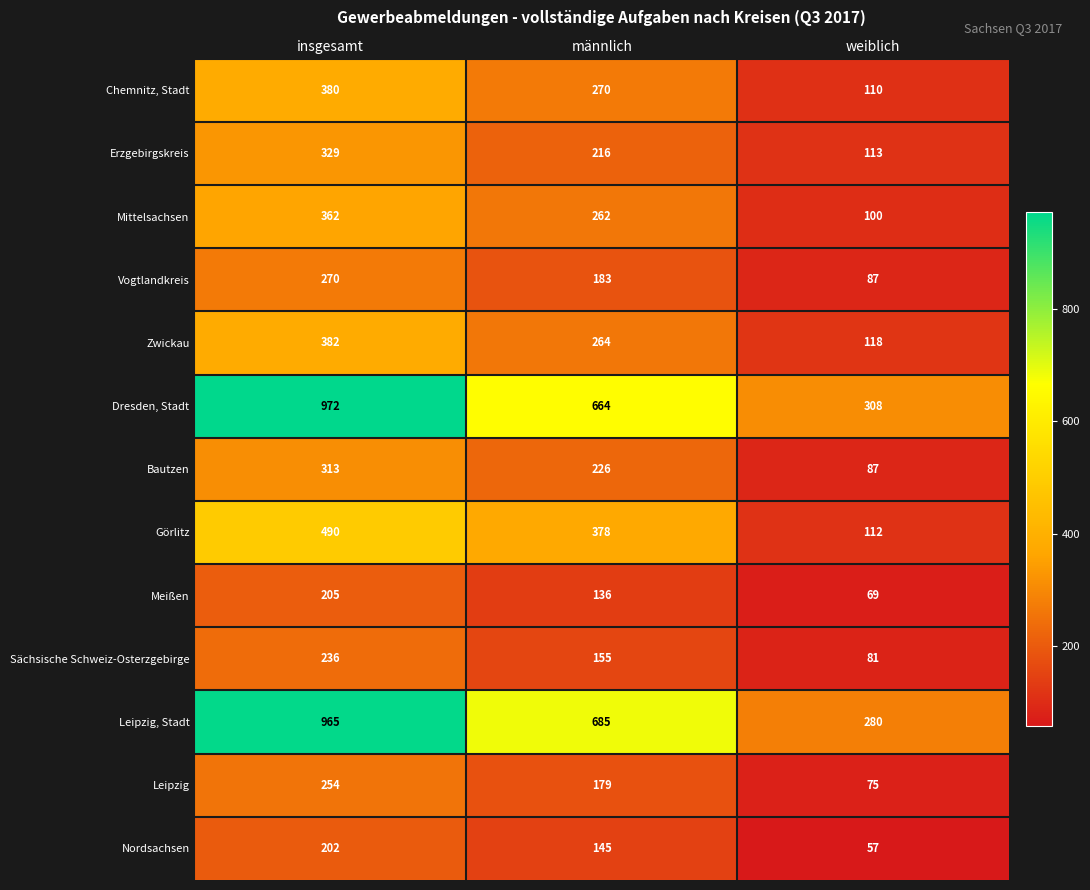

True or false: Mittelsachsen has a value of 67 at weiblich.

False